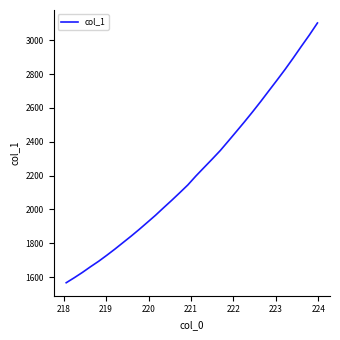

What is the difference between the maximum and minimum values?

1536.0